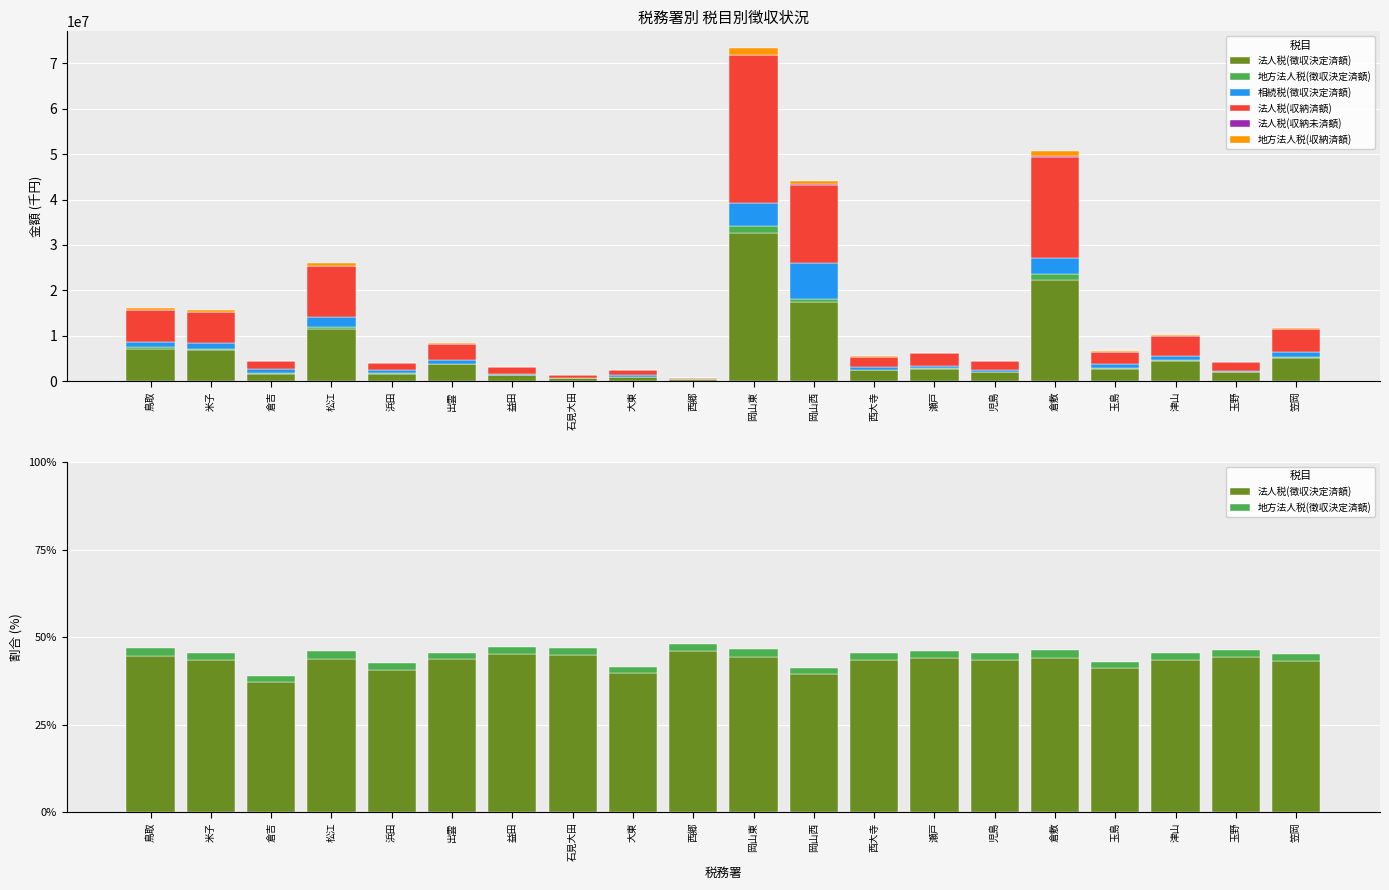

At which category is the sum across all series the highest?

岡山東